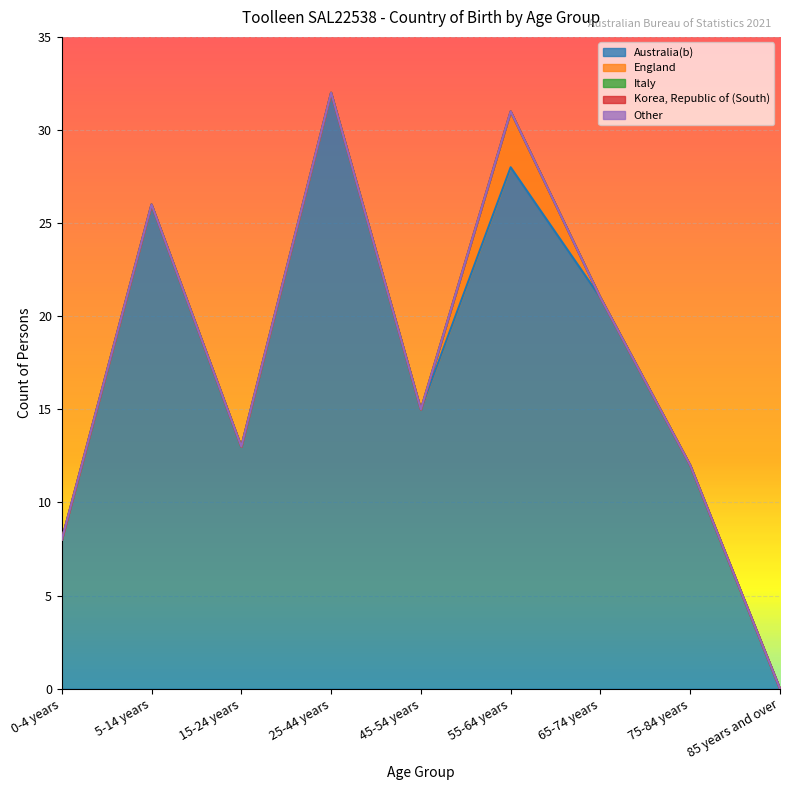

How many interior local peaks does the Australia(b) series have?

3